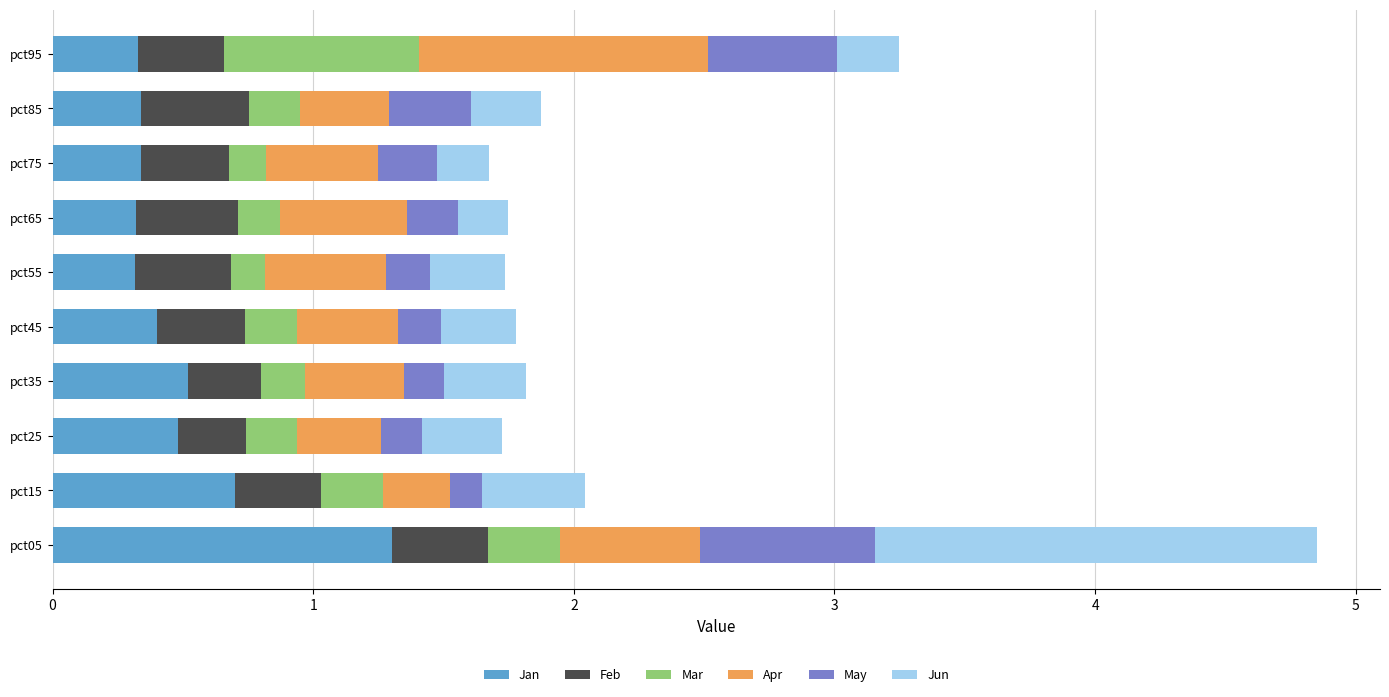

What is the difference between the maximum and minimum values in the Jan series?

1.0